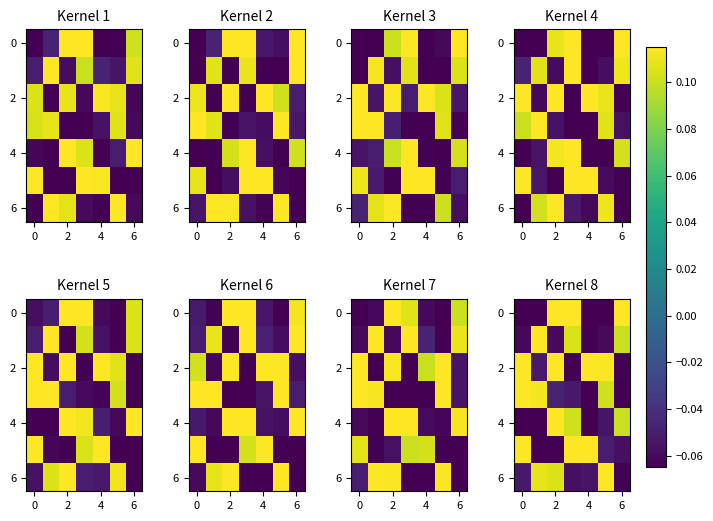

At how many categories does at least one series exceed 0?

7